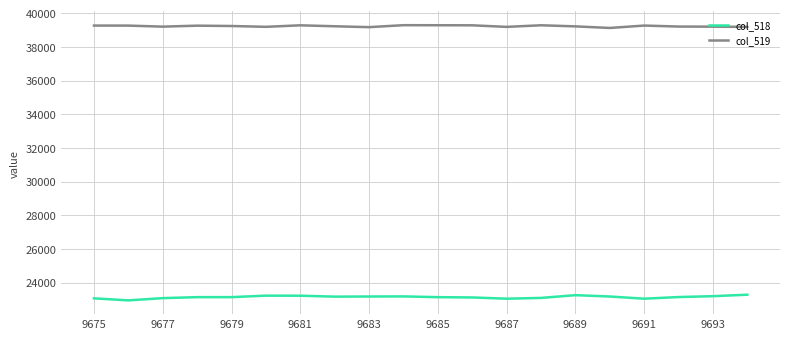

Does the chart have visible grid lines?

Yes